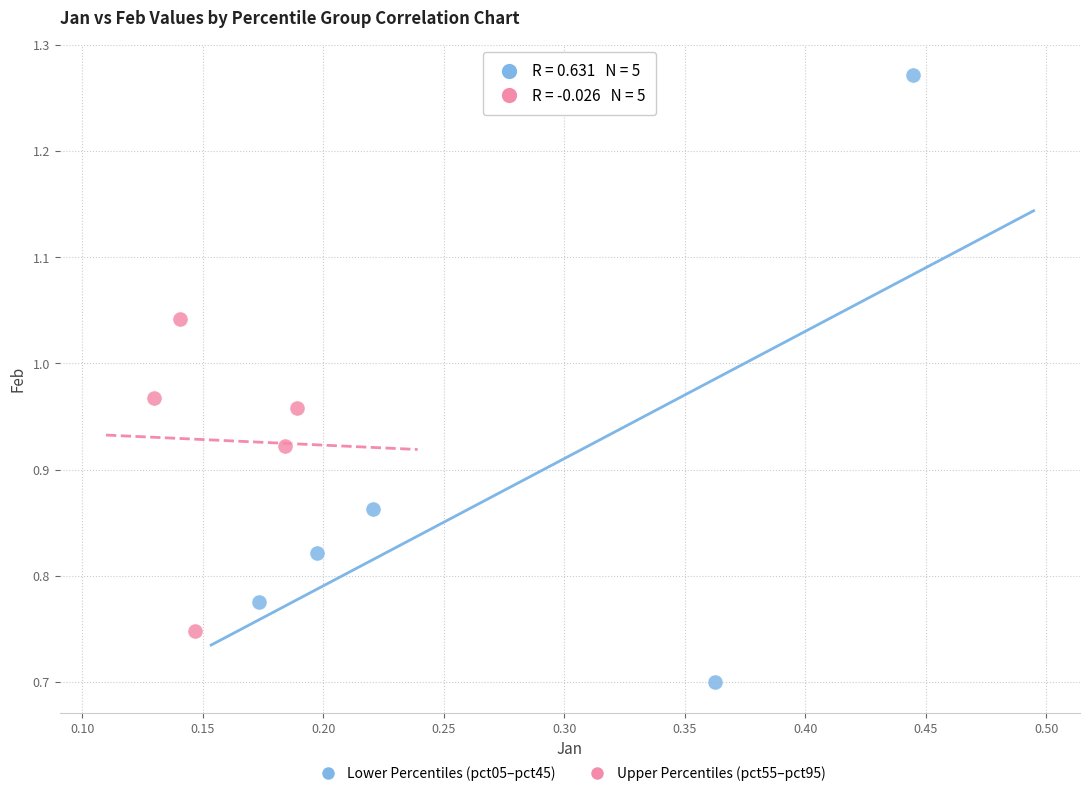

Which series reaches the maximum Y coordinate?

Lower Percentiles (pct05–pct45)